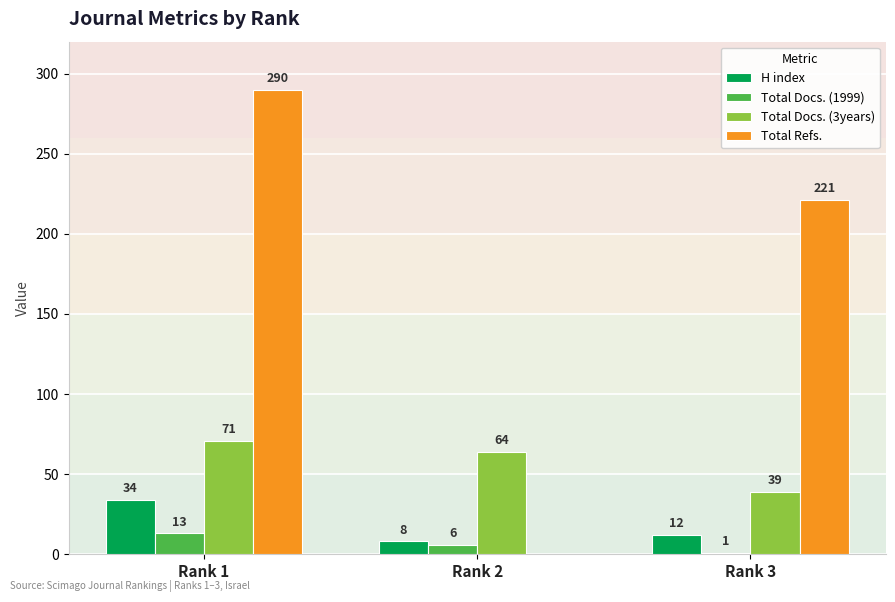

What are all the series names shown in the legend?

H index, Total Docs. (1999), Total Docs. (3years), Total Refs.